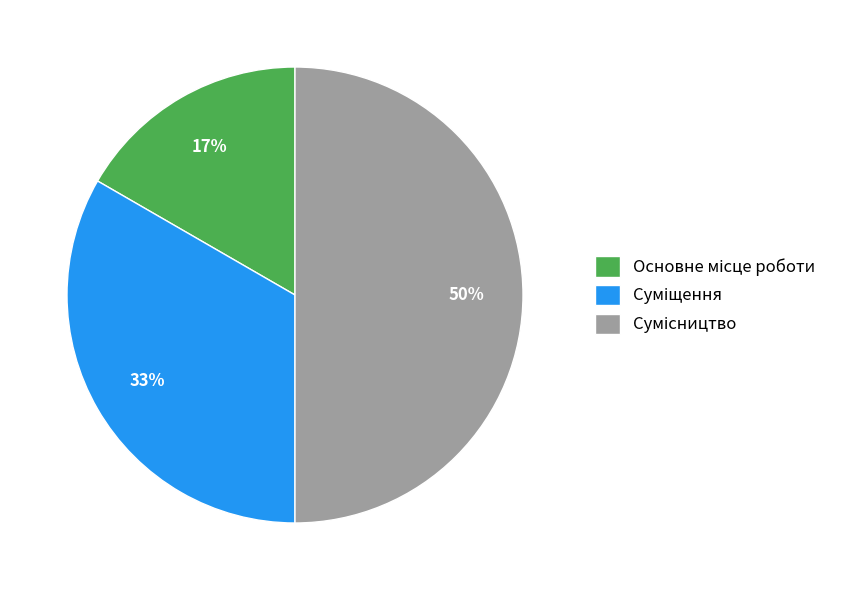

How many segments does this pie chart have?

3